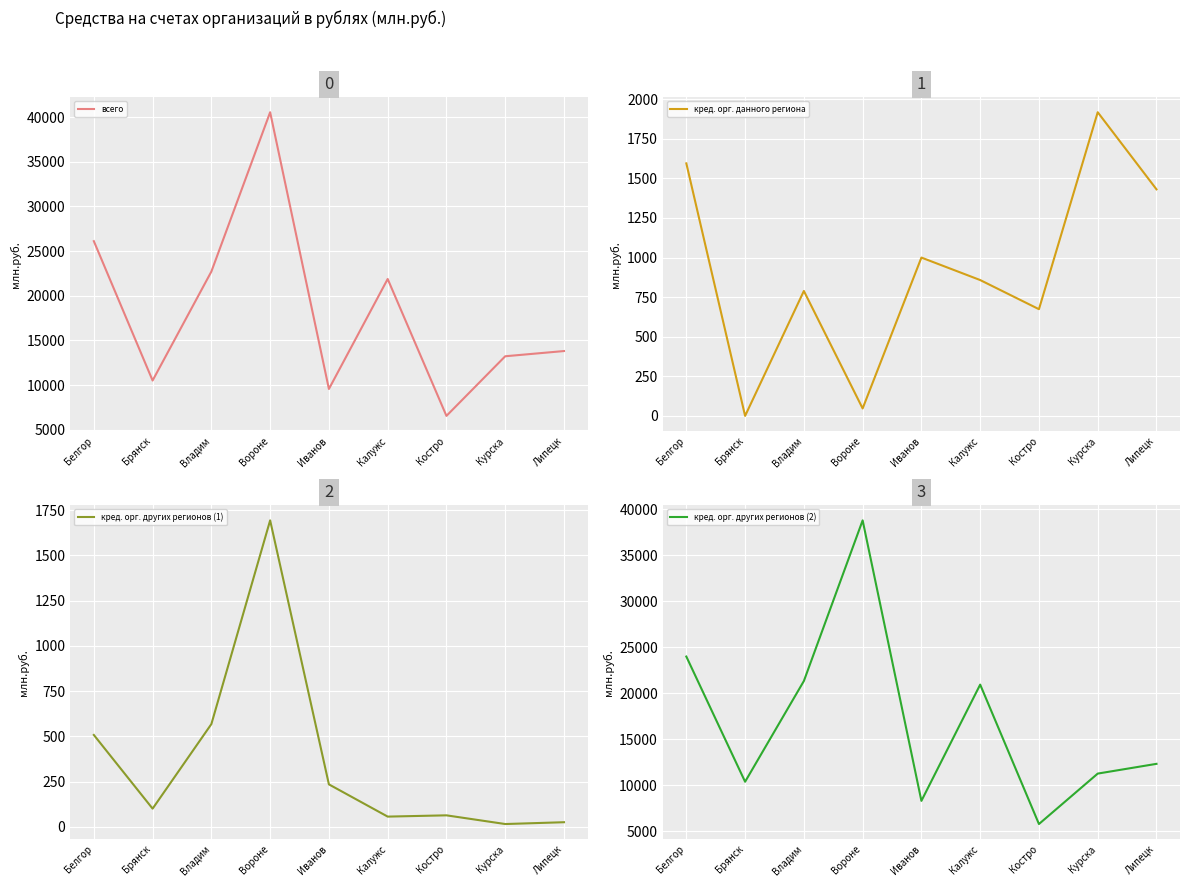

True or false: кред. орг. других регионов (1) has more than 2 points higher than both neighbors.

False